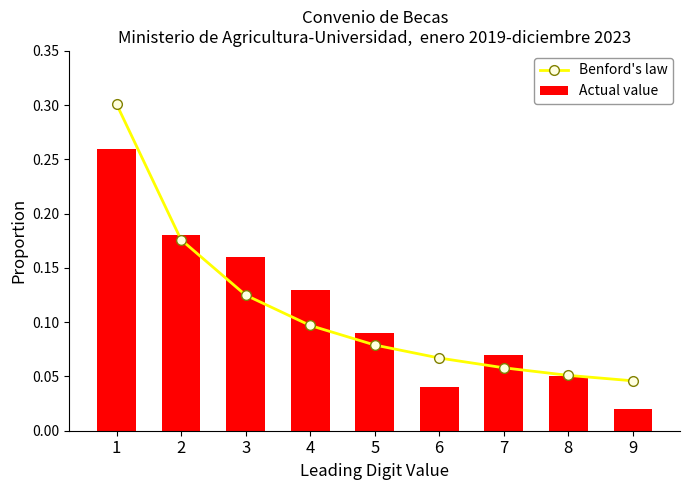

Count the Benford's law values in the range 0 to 1.

9